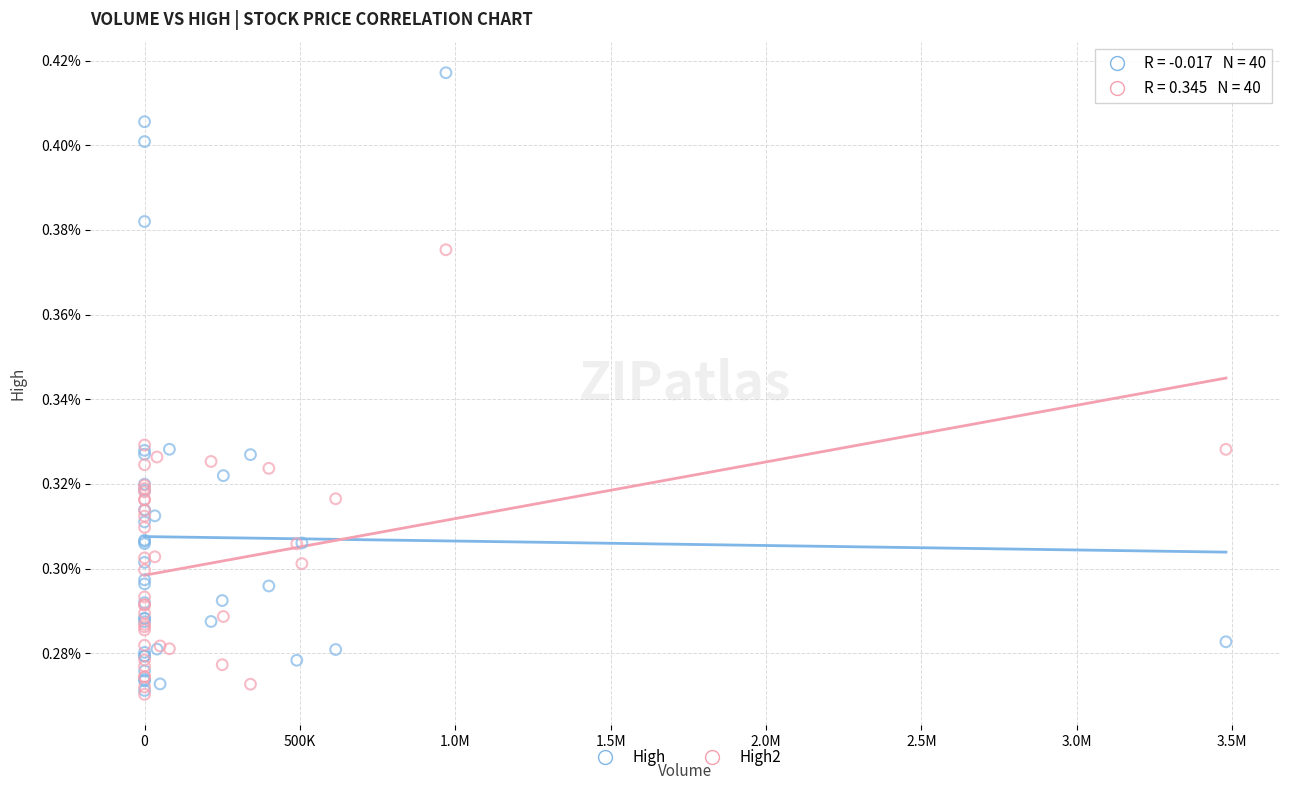

Which series reaches the maximum Y coordinate?

High